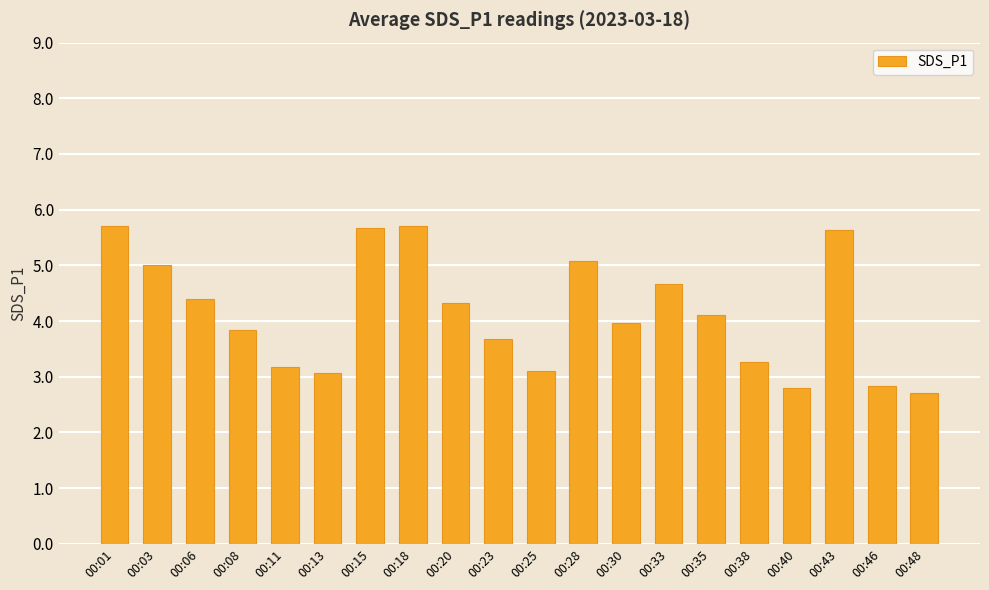

What is the value of the 4th bar from the left?

3.8